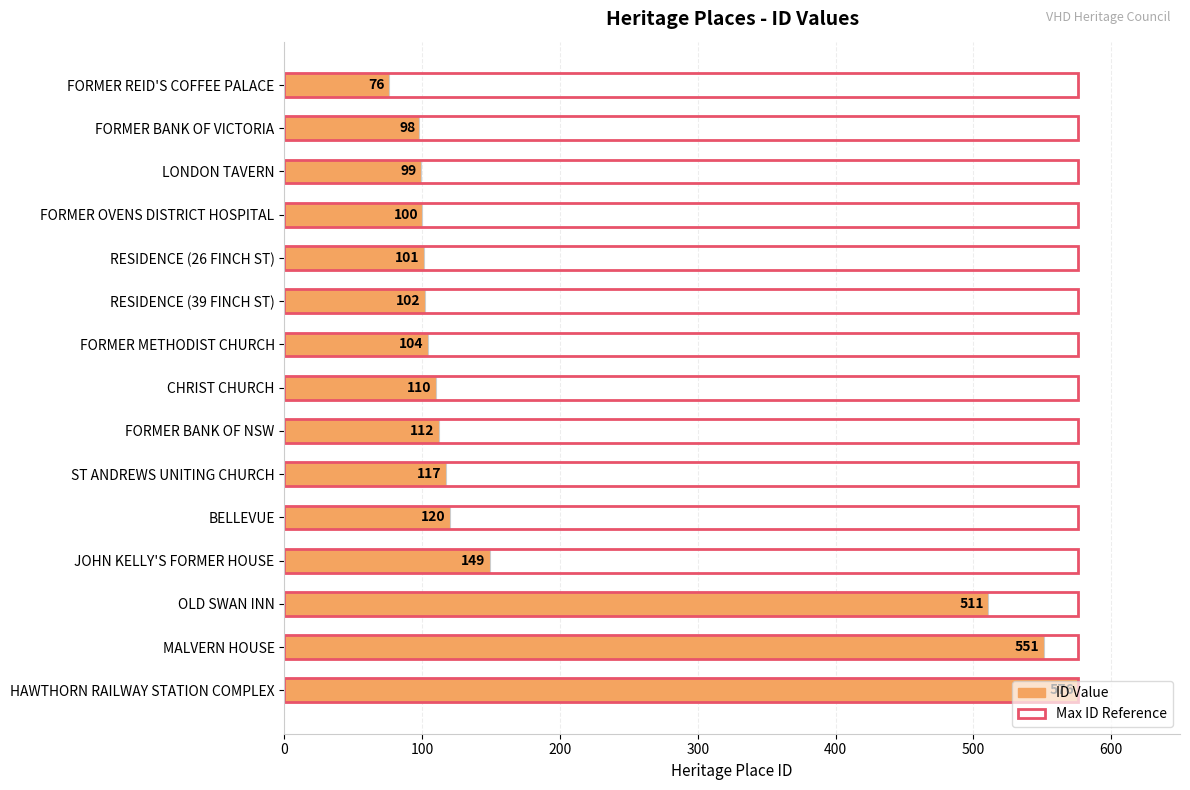

Which has a higher value, FORMER REID'S COFFEE PALACE or FORMER BANK OF VICTORIA?

FORMER BANK OF VICTORIA